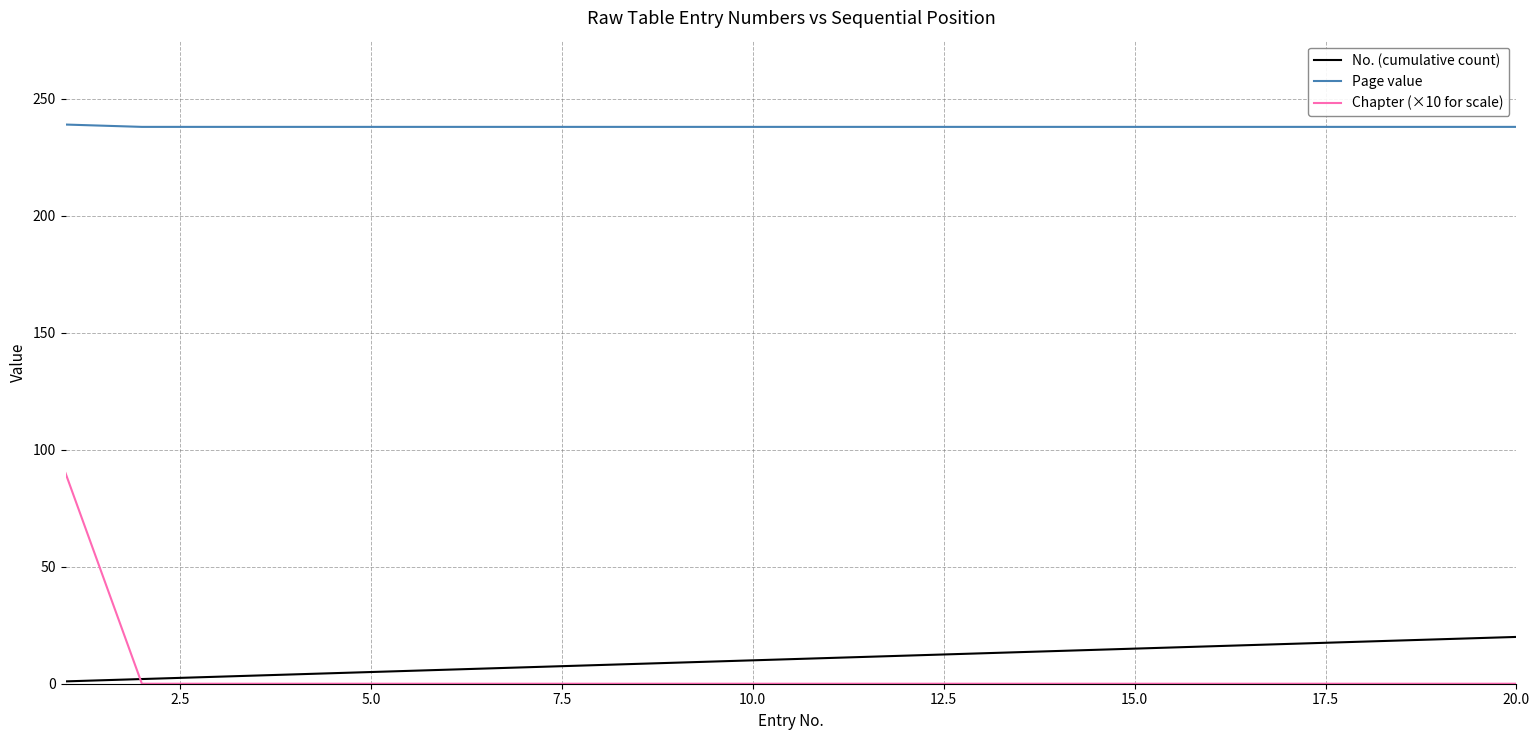

Which series has the largest range (max minus min)?

Chapter (×10 for scale)